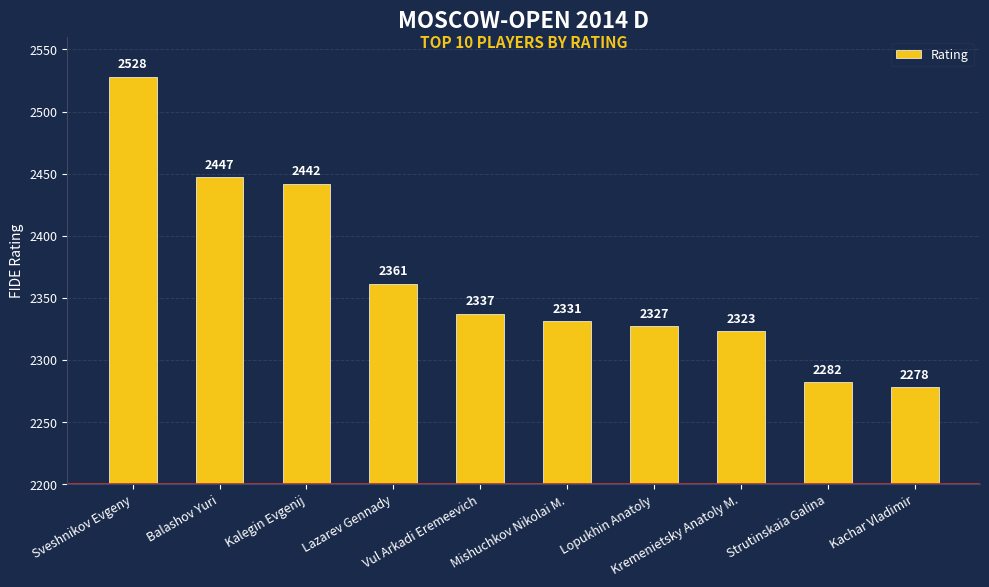

How many bars are there in total?

10